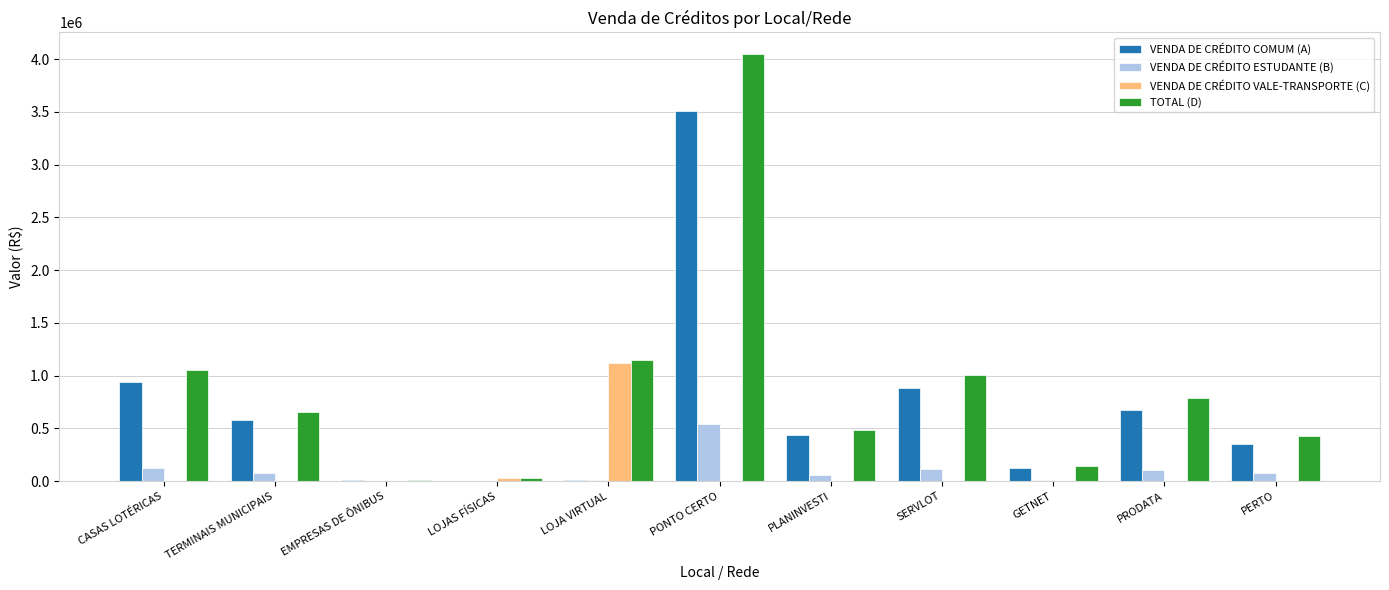

Count the number of data series in this chart.

4